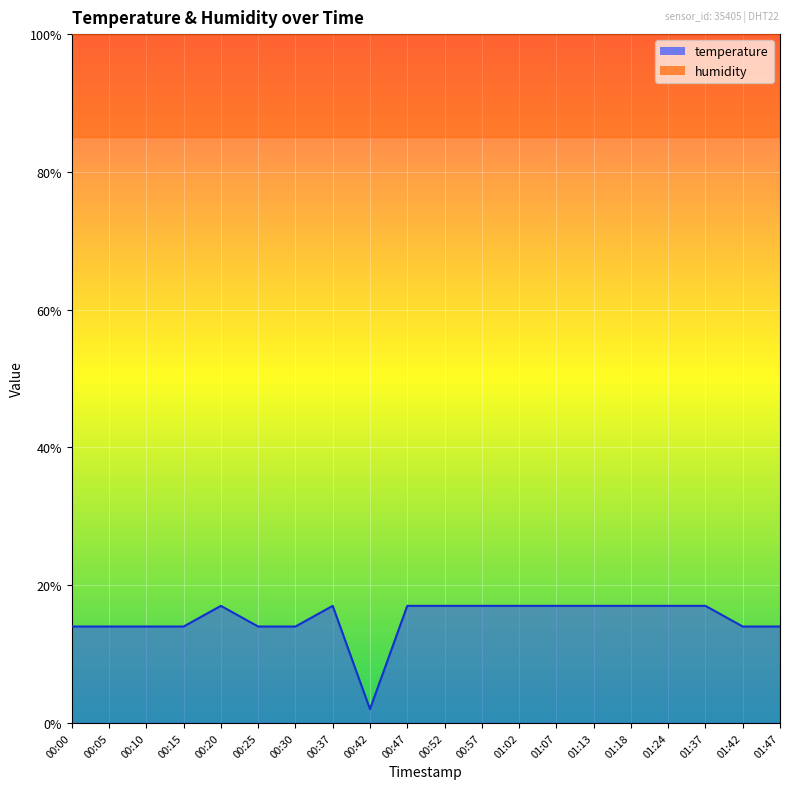

What value does the data have at 01:42?

14.0